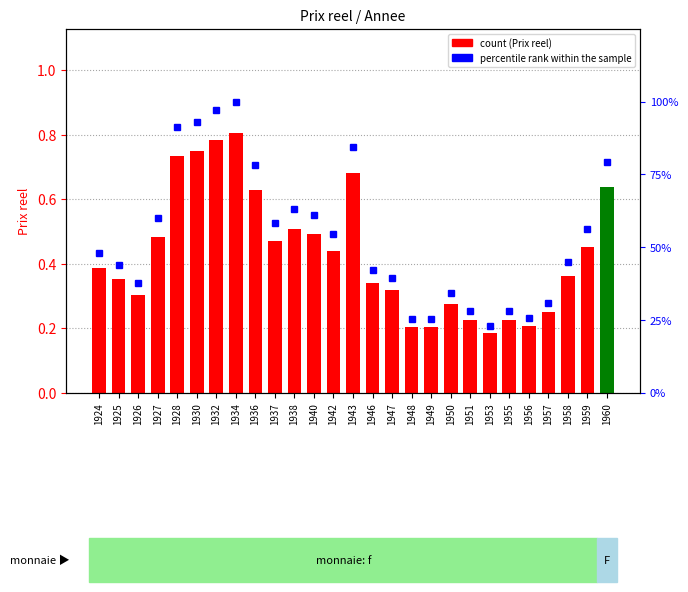

Reading right to left, transcribe all the data shown in this chart.

Prix reel (count): 1960=0.6	1959=0.5	1958=0.4	1957=0.2	1956=0.2	1955=0.2	1953=0.2	1951=0.2	1950=0.3	1949=0.2	1948=0.2	1947=0.3	1946=0.3	1943=0.7	1942=0.4	1940=0.5	1938=0.5	1937=0.5	1936=0.6	1934=0.8	1932=0.8	1930=0.8	1928=0.7	1927=0.5	1926=0.3	1925=0.4	1924=0.4
percentile rank within the sample: 1960=79.1	1959=56.1	1958=44.8	1957=30.9	1956=25.5	1955=27.9	1953=22.9	1951=28.1	1950=34.1	1949=25.2	1948=25.2	1947=39.4	1946=42.1	1943=84.4	1942=54.5	1940=61.0	1938=63.1	1937=58.3	1936=78.1	1934=100.0	1932=97.2	1930=93.1	1928=91.2	1927=60.1	1926=37.7	1925=43.9	1924=47.9